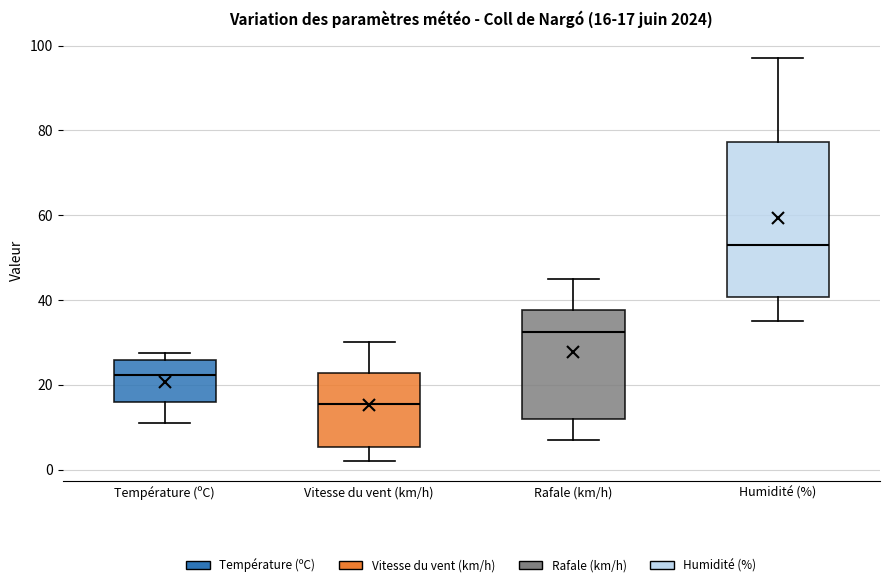

Comparing the boxes themselves (not the whiskers), which one is the tallest?

Humidité (%)